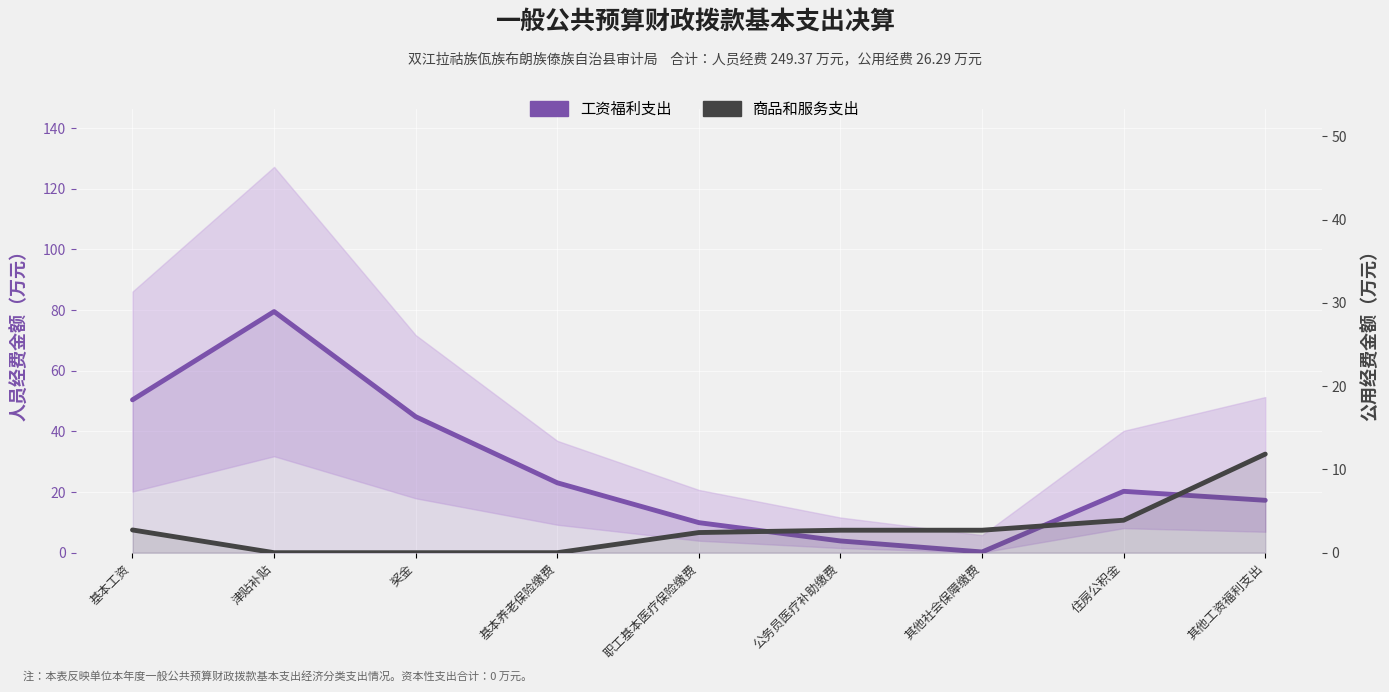

Which category has the highest value in the 工资福利支出 series?

津贴补贴